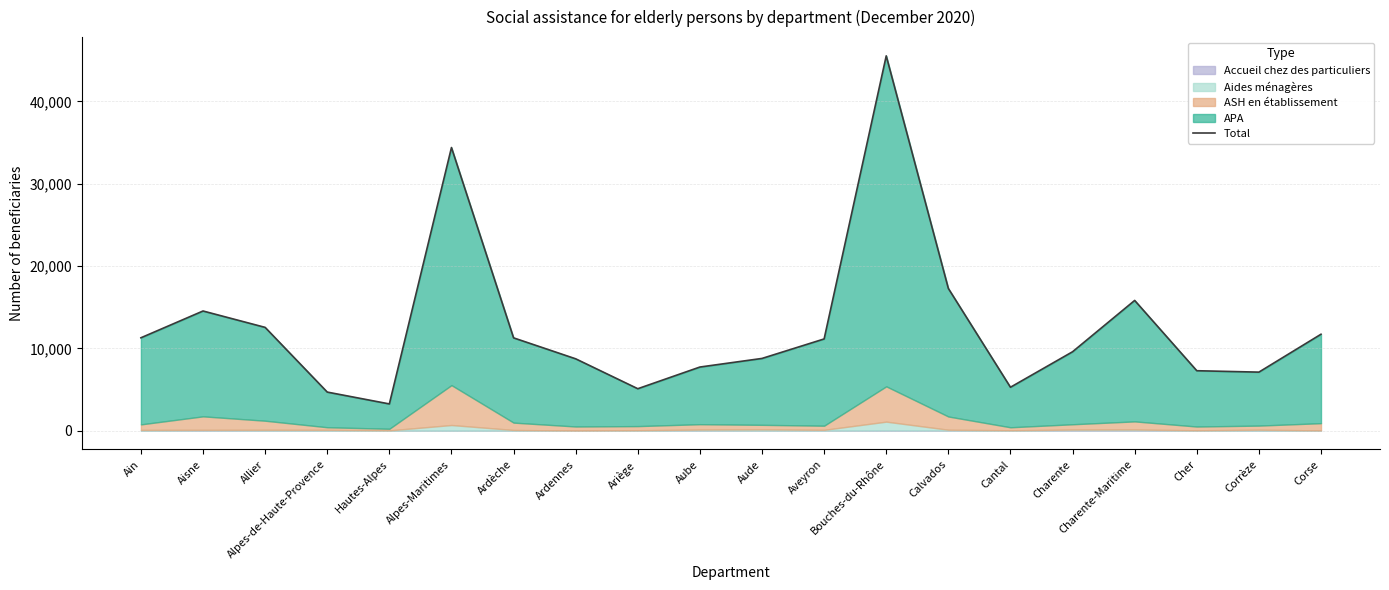

Does the chart display data point markers on the line(s)?

No